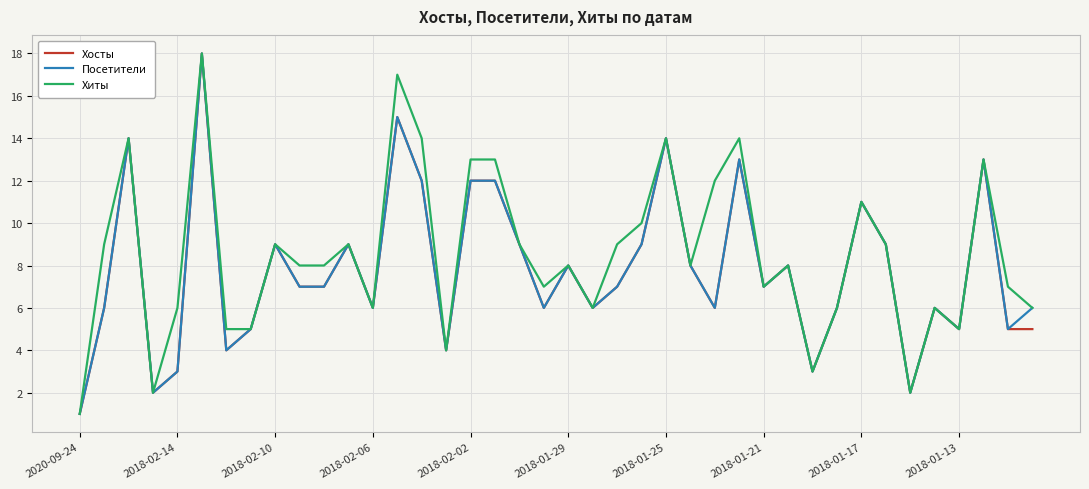

What is the maximum value for Хосты?

18